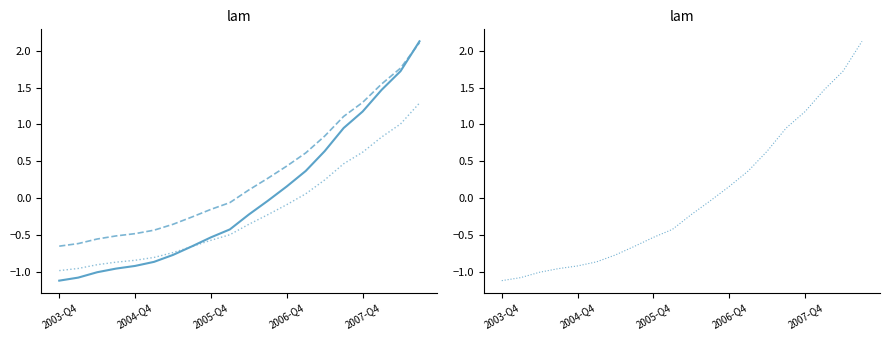

What is the difference between the maximum and minimum values in the Loans granted to households (variant 1) series?

2.8